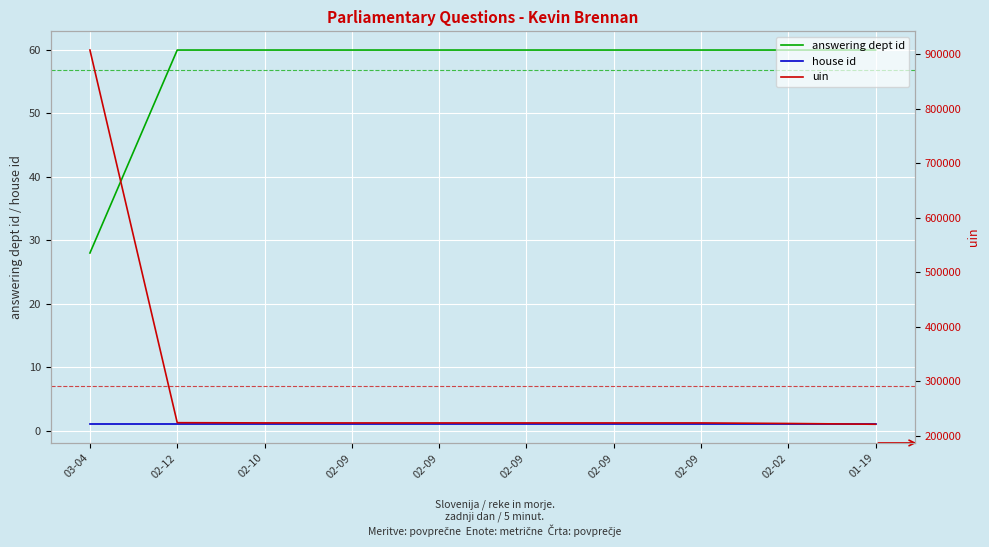

True or false: house id and answering dept id cross at least once.

False